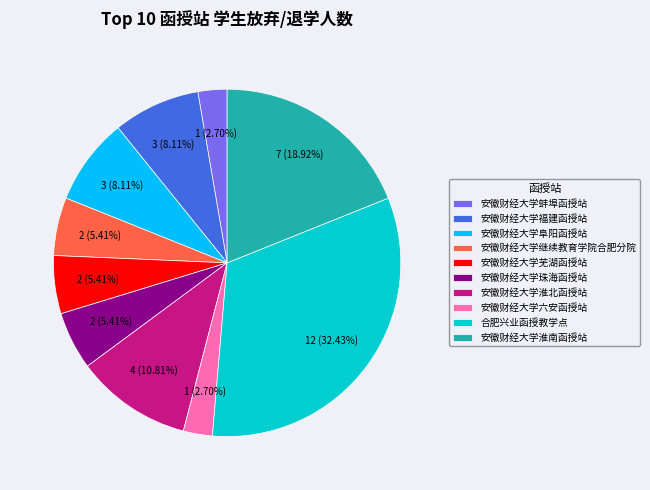

To the nearest percent, what is the difference between the 安徽财经大学福建函授站 and 安徽财经大学芜湖函授站 slice percentages?

3%